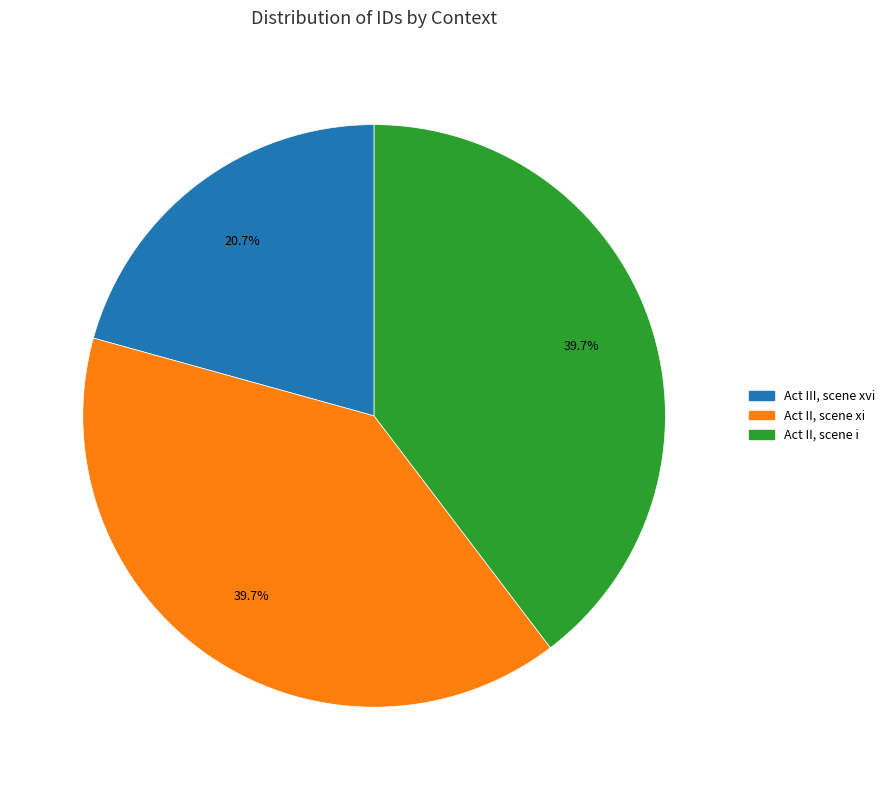

What is the smallest slice in the pie chart?

Act III, scene xvi